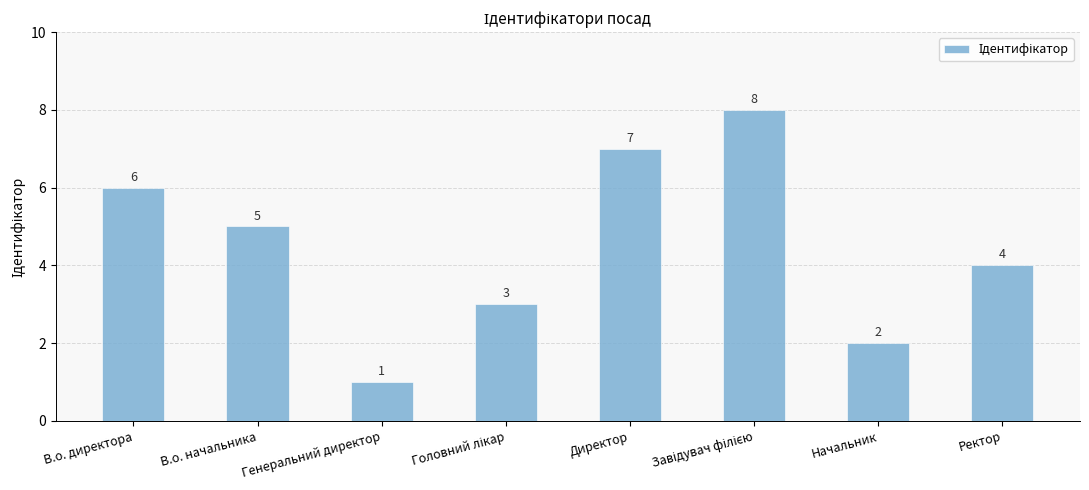

At which label is the value closest to 4?

Ректор